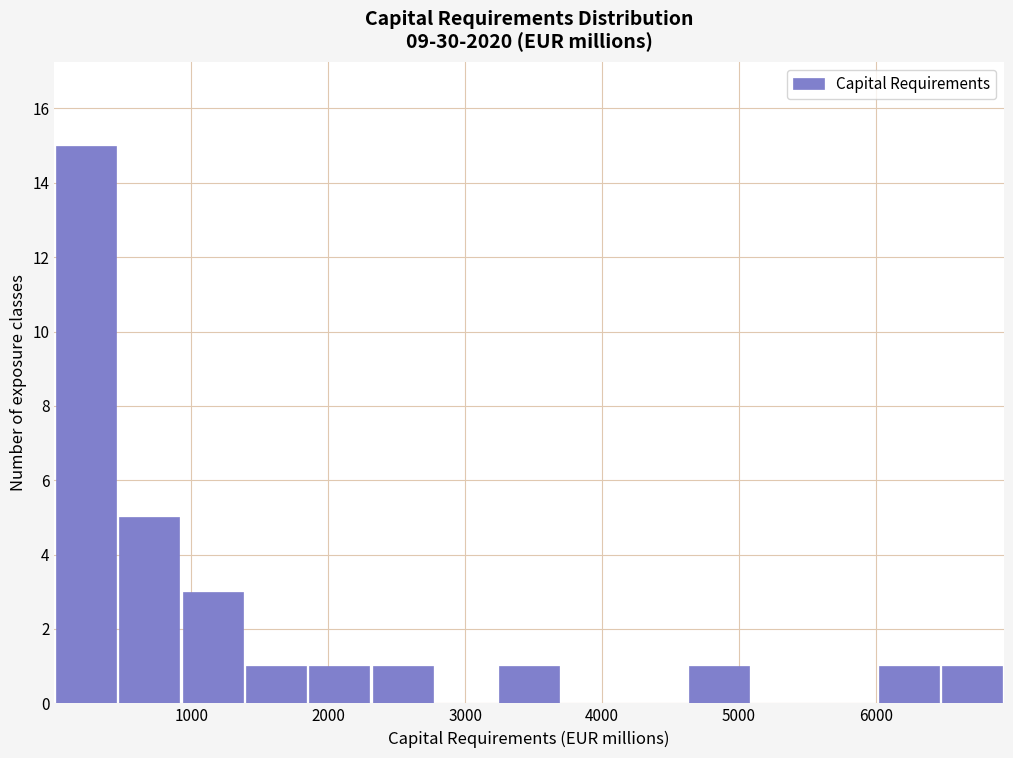

Reading left to right, transcribe this chart: for each bar, give the range it covers on the x-axis and its height. Neither the bar edges nor the heights are printed on the chart, so give them approximately, as read against the axes.

0 to 500: 15
500 to 900: 5
900 to 1400: 3
1400 to 1800: 1
1800 to 2300: 1
2300 to 2800: 1
2800 to 3200: 0
3200 to 3700: 1
3700 to 4200: 0
4200 to 4600: 0
4600 to 5100: 1
5100 to 5500: 0
5500 to 6000: 0
6000 to 6500: 1
6500 to 6900: 1